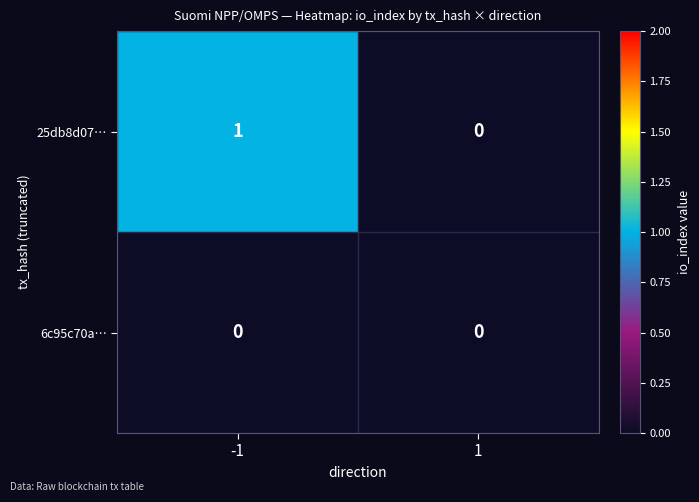

List the series in order of their overall mean, lowest first.

6c95c70a…, 25db8d07…